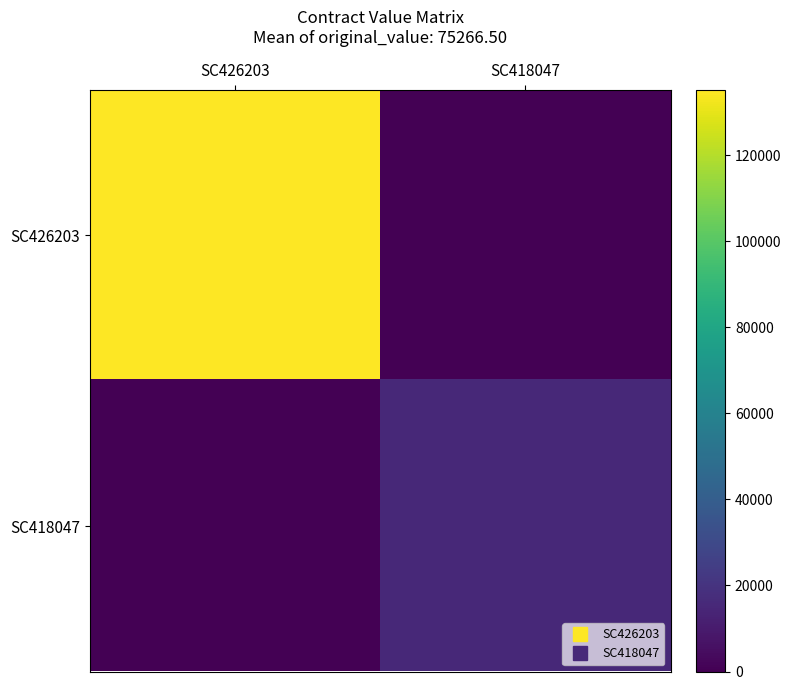

Reading left to right, transcribe all the data shown in this chart.

SC426203: SC426203=135170	SC418047=0
SC418047: SC426203=0	SC418047=15363